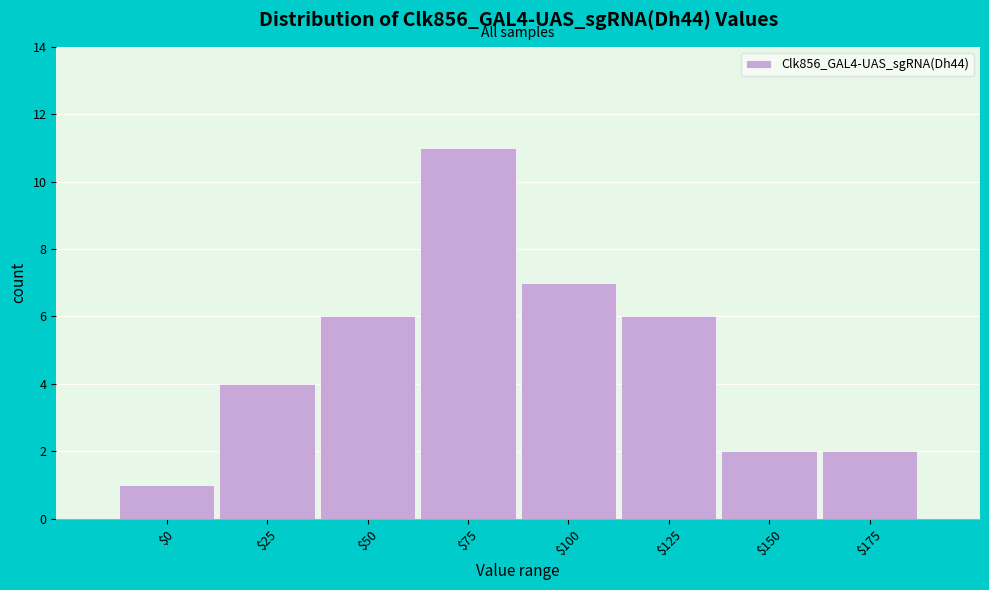

Reading left to right, what are all the values shown in this chart?

1	4	6	11	7	6	2	2